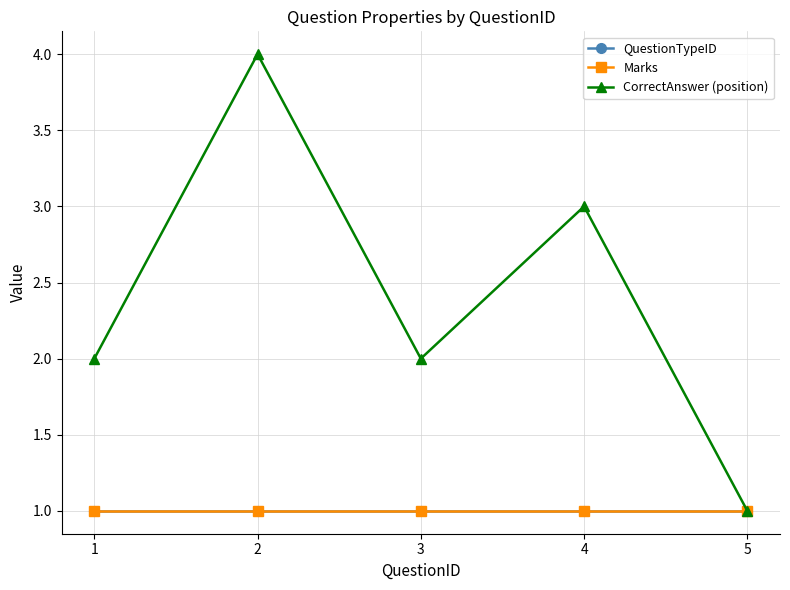

What is the sum of the QuestionTypeID values at 5 and 2?

2